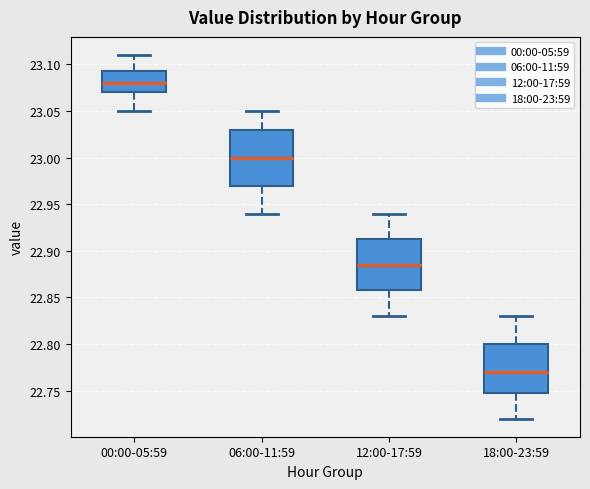

Comparing the boxes themselves (not the whiskers), which one is the tallest?

06:00-11:59